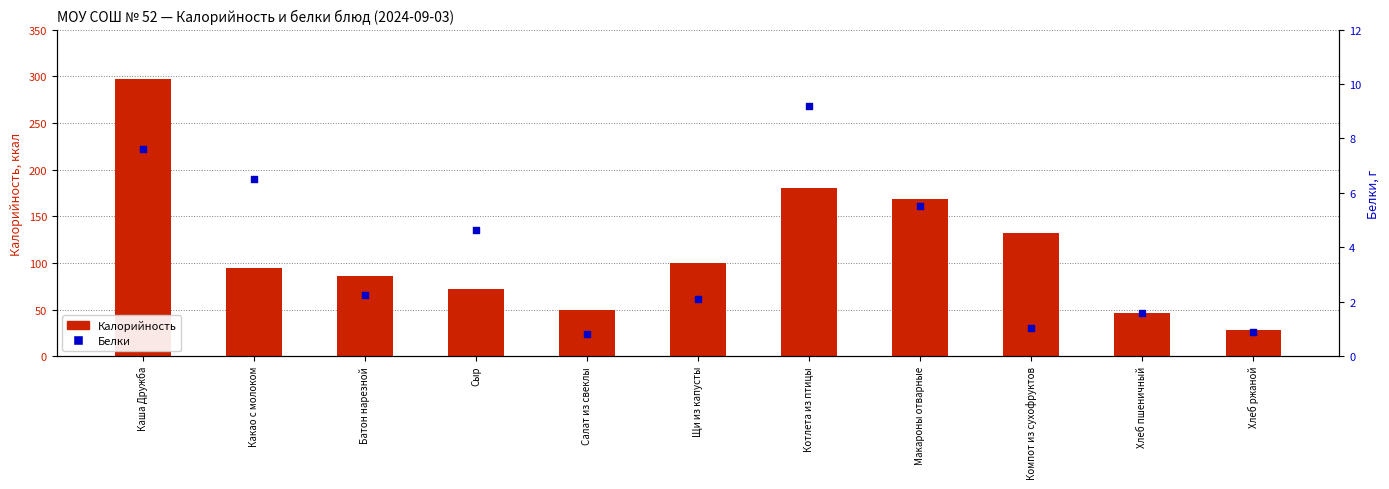

At which category is the sum across all series the highest?

Каша Дружба